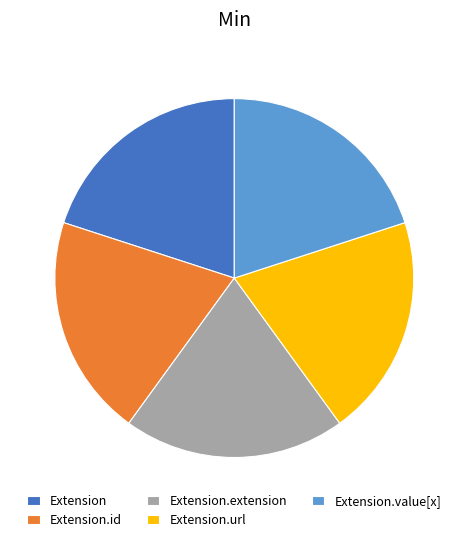

Is there a majority slice in this chart?

No